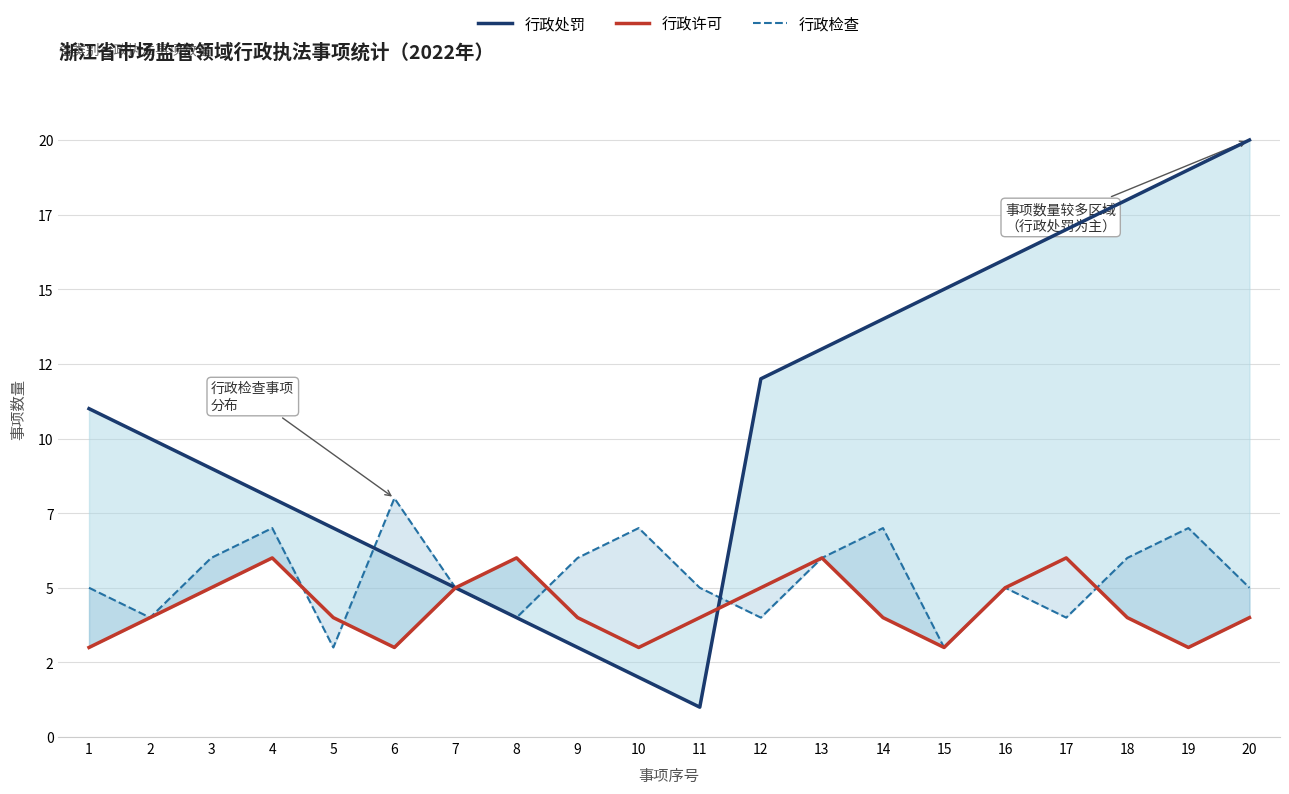

Is it true that 行政处罚 equals 1 at 11?

True